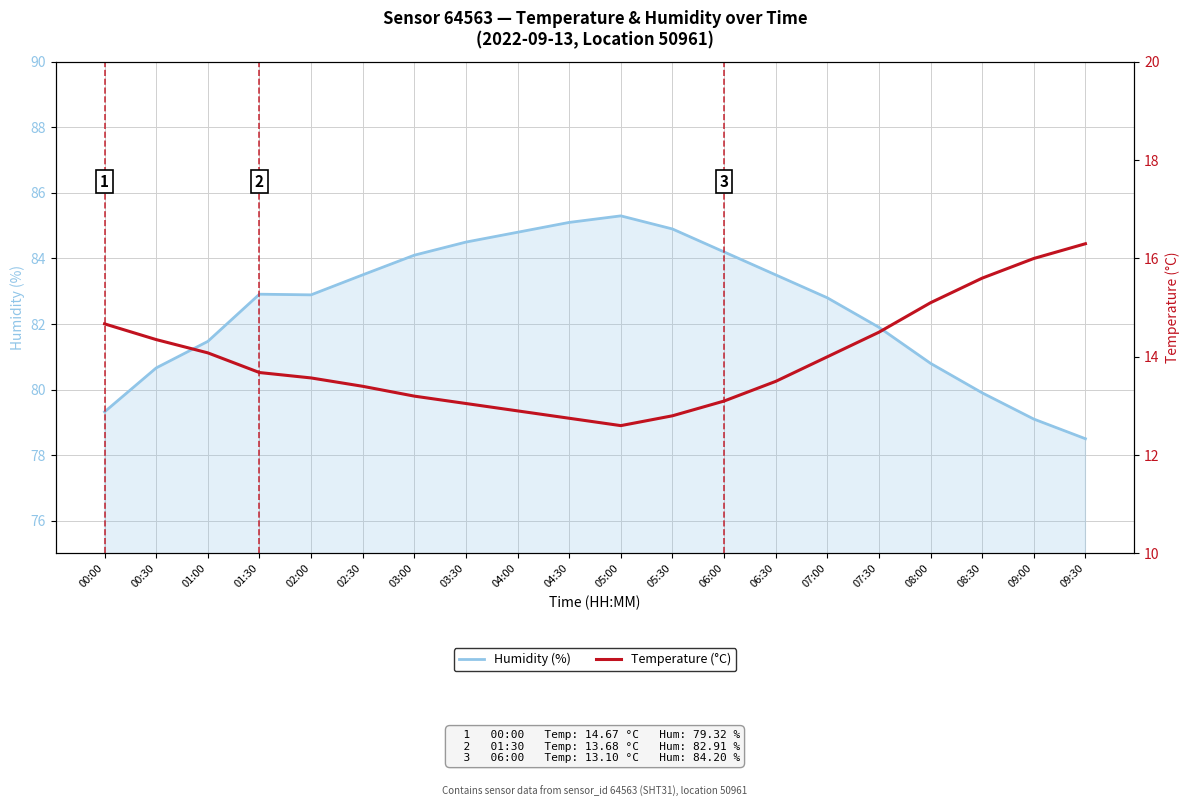

List the series in order of their overall mean, highest first.

Humidity (%), Temperature (°C)